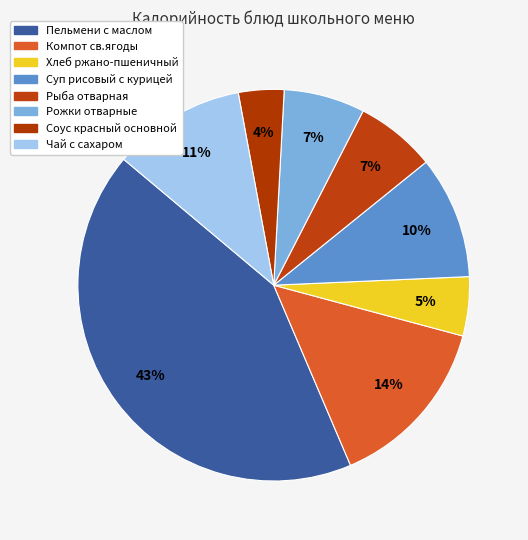

Is it true that Пельмени с маслом is 49% of the pie?

False